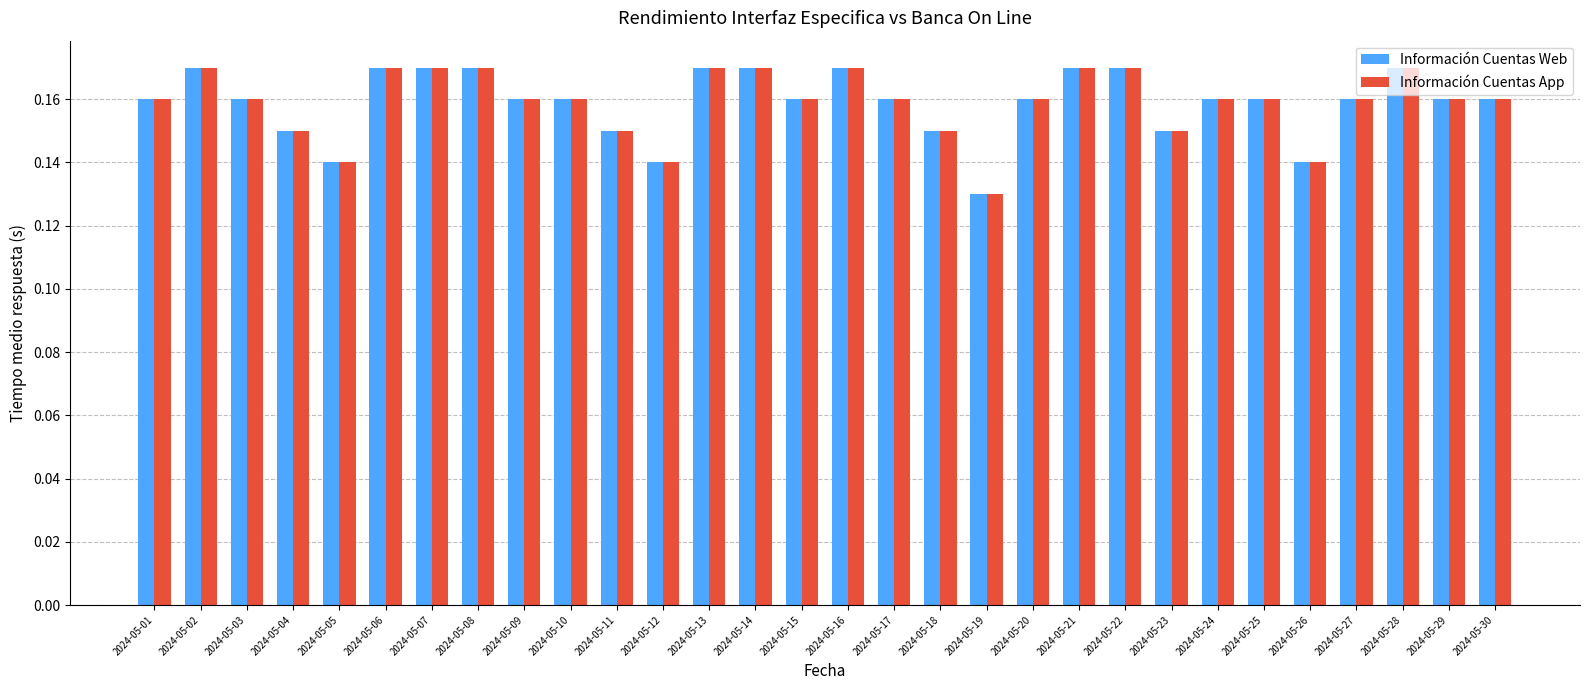

Count the Información Cuentas App values in the range 0 to 1.

30